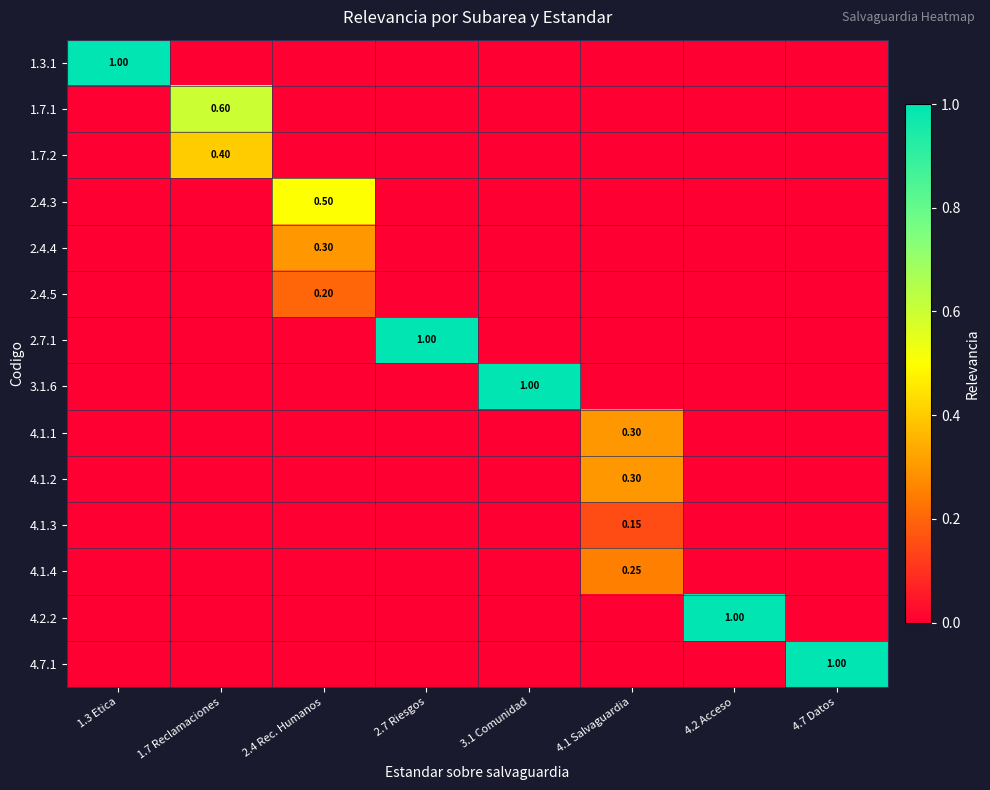

List the labels in order of 1.7.2 value, smallest first.

1.3 Etica, 2.4 Rec. Humanos, 2.7 Riesgos, 3.1 Comunidad, 4.1 Salvaguardia, 4.2 Acceso, 4.7 Datos, 1.7 Reclamaciones